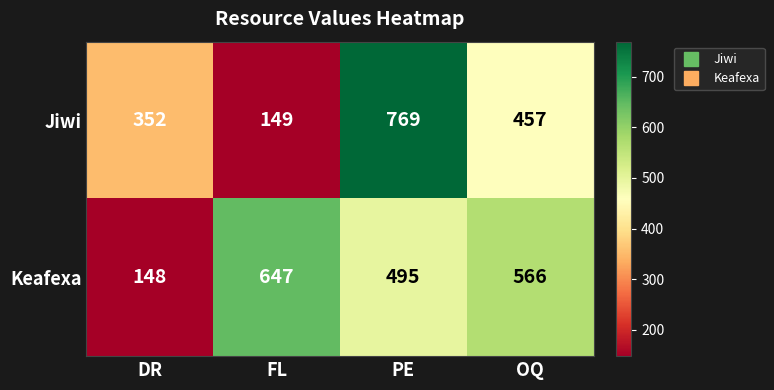

The Jiwi series shows 352 at DR. True or false?

True